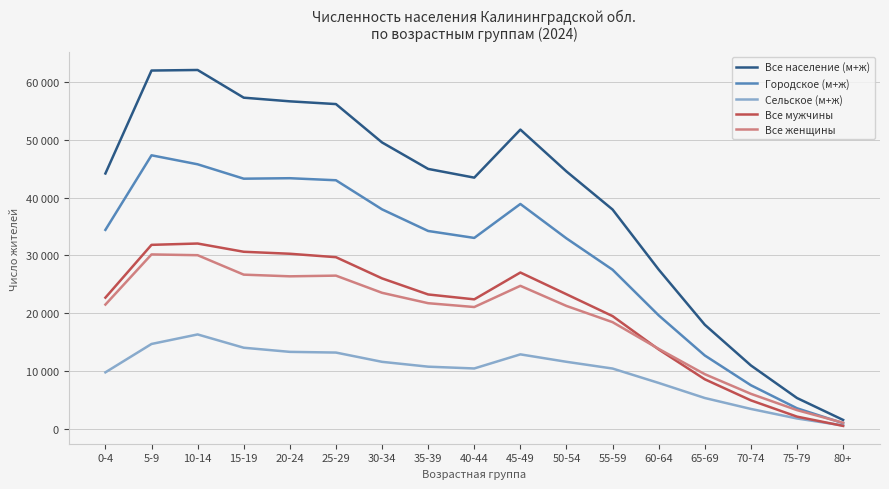

Does the chart display data point markers on the line(s)?

No